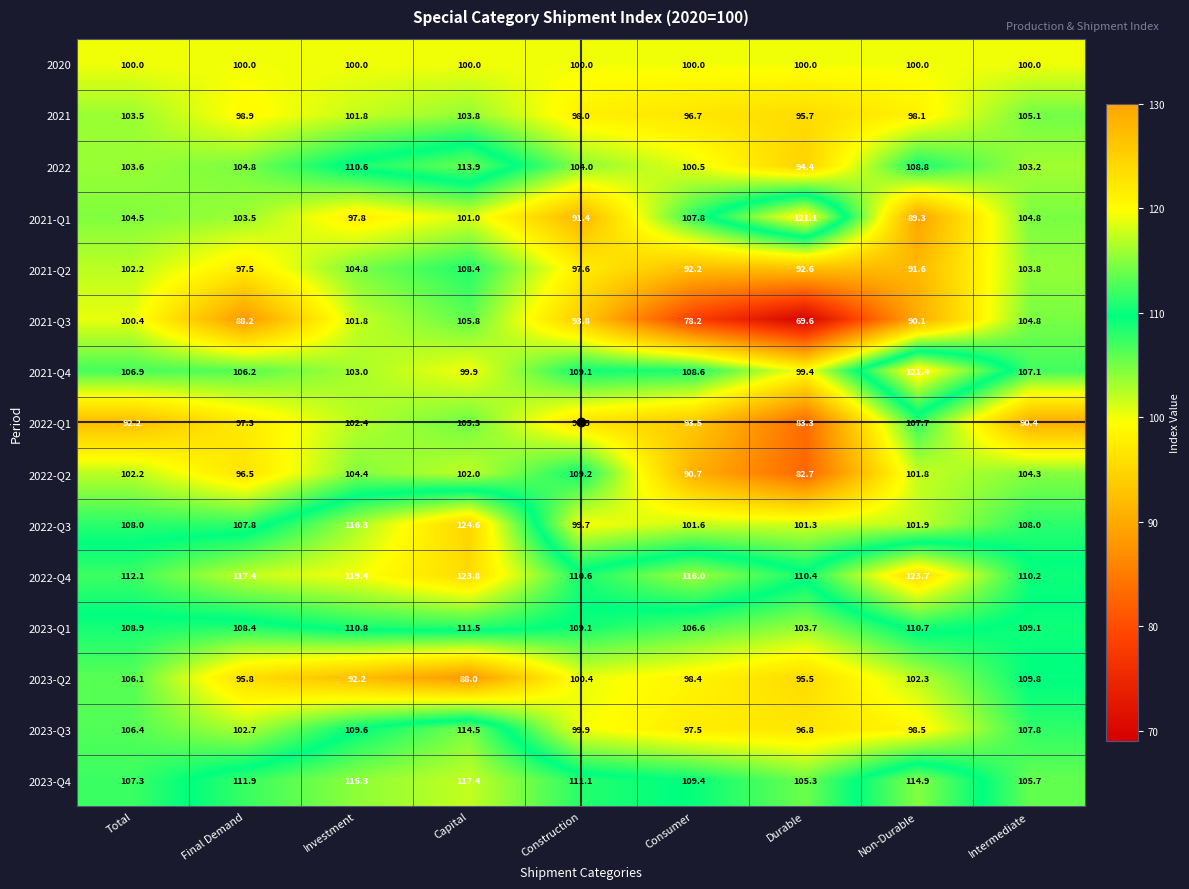

What is the total value across all series at Investment?

1590.2